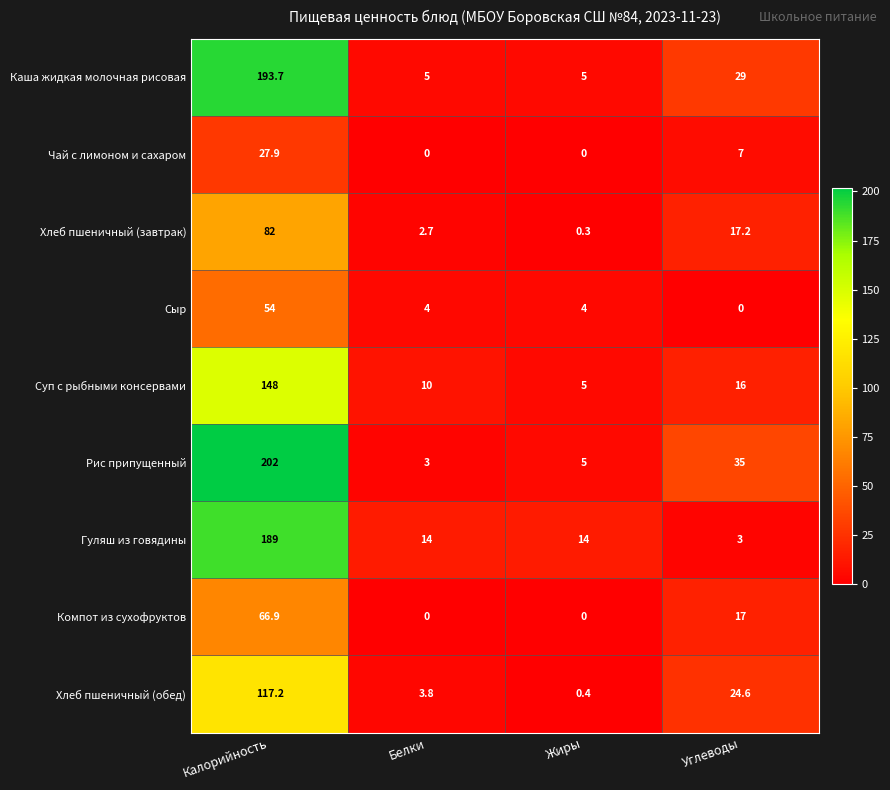

List the labels in order of Хлеб пшеничный (завтрак) value, largest first.

Калорийность, Углеводы, Белки, Жиры